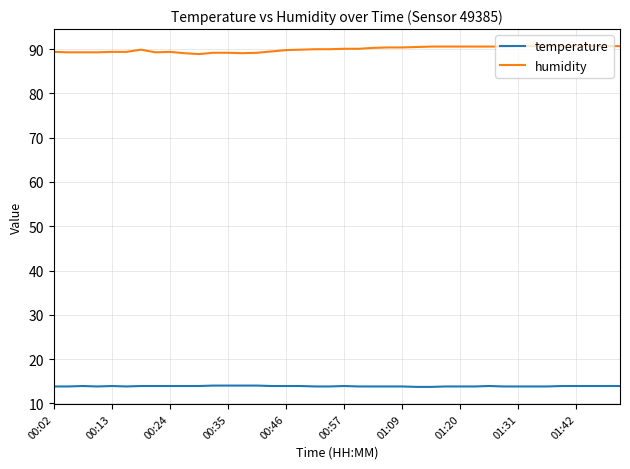

What is the greatest value displayed?

90.7